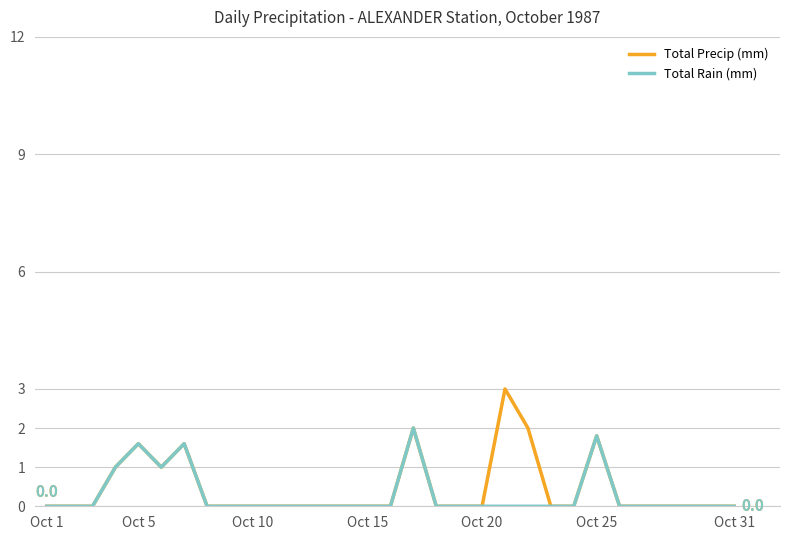

Count the number of data series in this chart.

2